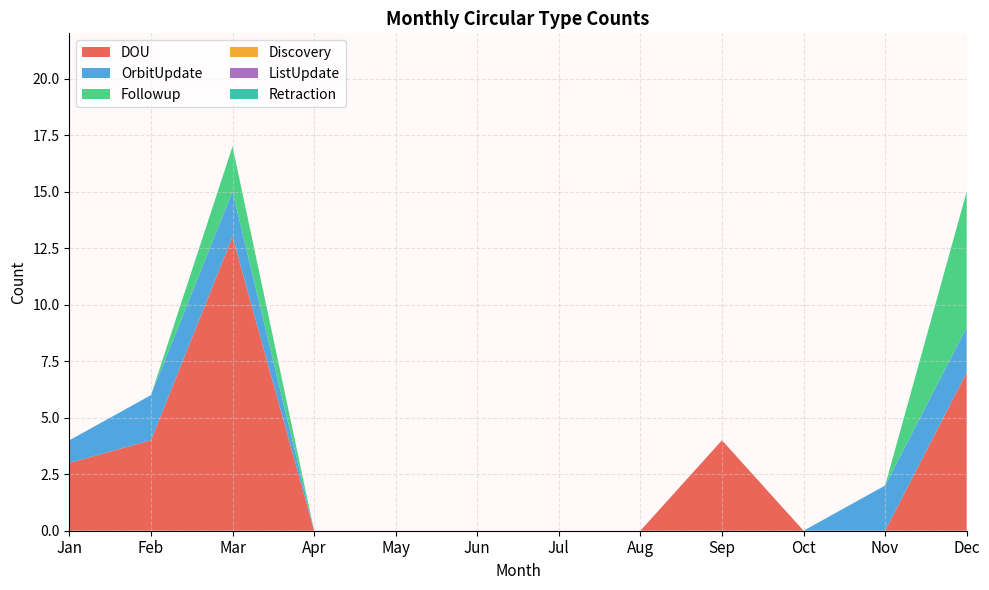

Reading right to left, extract all data points from this chart.

DOU: Dec=7	Nov=0	Oct=0	Sep=4	Aug=0	Jul=0	Jun=0	May=0	Apr=0	Mar=13	Feb=4	Jan=3
OrbitUpdate: Dec=2	Nov=2	Oct=0	Sep=0	Aug=0	Jul=0	Jun=0	May=0	Apr=0	Mar=2	Feb=2	Jan=1
Followup: Dec=6	Nov=0	Oct=0	Sep=0	Aug=0	Jul=0	Jun=0	May=0	Apr=0	Mar=2	Feb=0	Jan=0
Discovery: Dec=0	Nov=0	Oct=0	Sep=0	Aug=0	Jul=0	Jun=0	May=0	Apr=0	Mar=0	Feb=0	Jan=0
ListUpdate: Dec=0	Nov=0	Oct=0	Sep=0	Aug=0	Jul=0	Jun=0	May=0	Apr=0	Mar=0	Feb=0	Jan=0
Retraction: Dec=0	Nov=0	Oct=0	Sep=0	Aug=0	Jul=0	Jun=0	May=0	Apr=0	Mar=0	Feb=0	Jan=0